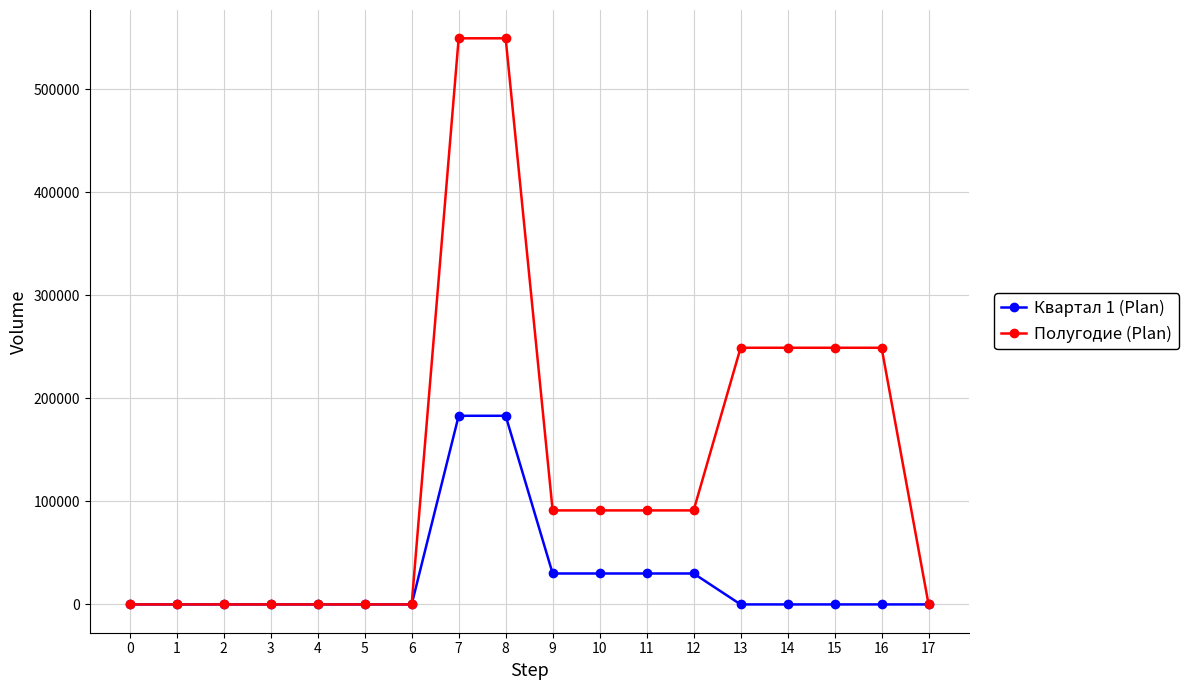

Reading right to left, list all the values displayed in this chart.

Квартал 1 (Plan): 17=0	16=0	15=0	14=0	13=0	12=30000	11=30000	10=30000	9=30000	8=183000	7=183000	6=0	5=0	4=0	3=0	2=0	1=0	0=0
Полугодие (Plan): 17=0	16=249000	15=249000	14=249000	13=249000	12=91200	11=91200	10=91200	9=91200	8=549200	7=549200	6=0	5=0	4=0	3=0	2=0	1=0	0=0